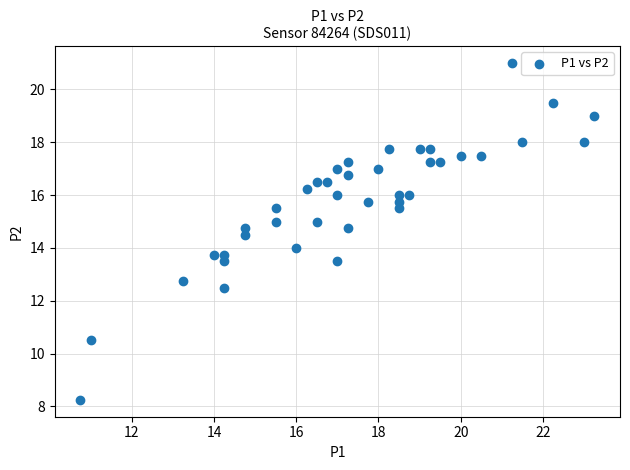

What is the range of X values (max minus min)?

12.5